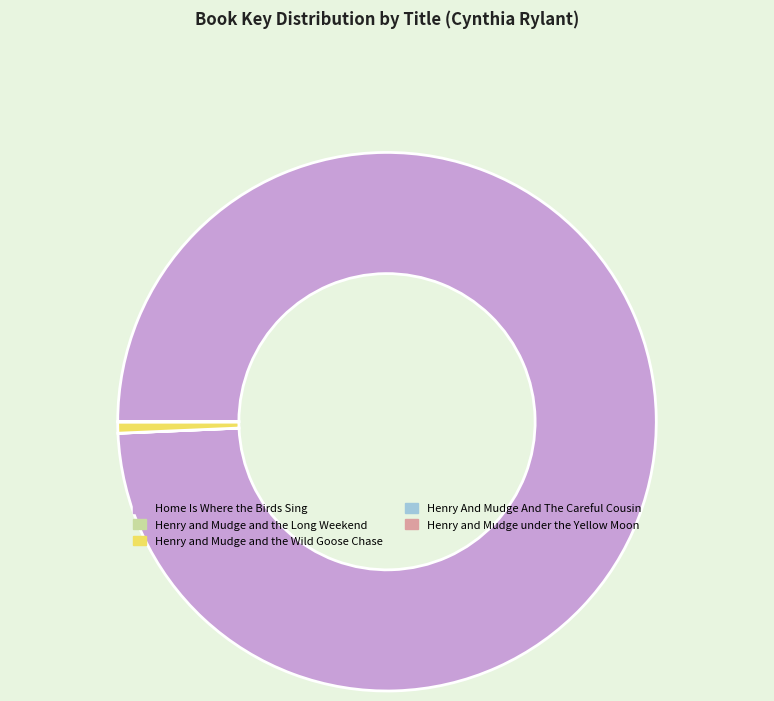

Which slice represents more than half of the pie?

Home Is Where the Birds Sing